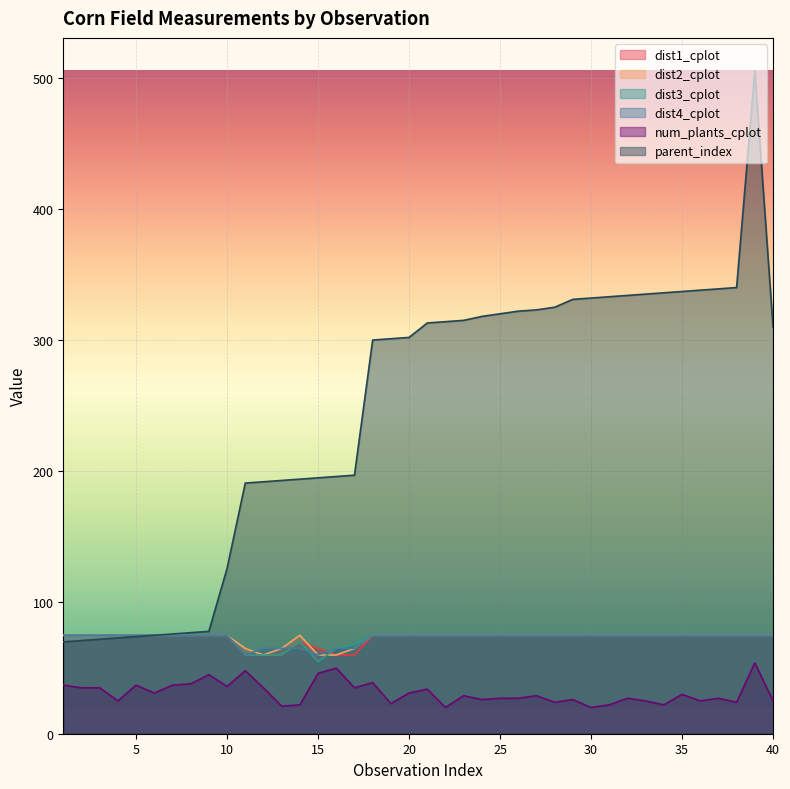

True or false: num_plants_cplot has a value of 54 at 39.

True